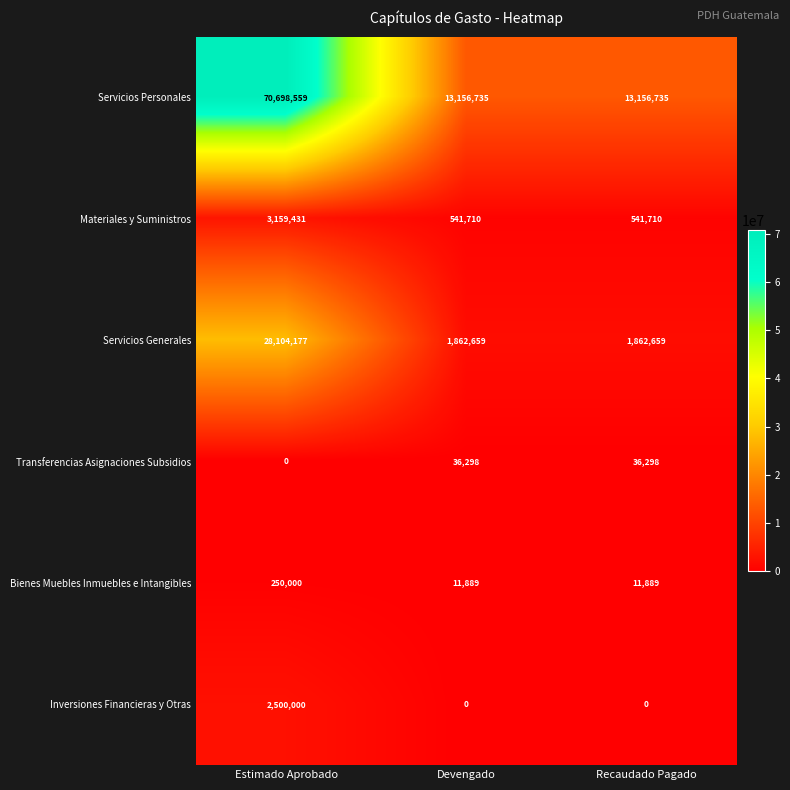

Where is Transferencias Asignaciones Subsidios nearest to the value 18149?

Estimado Aprobado